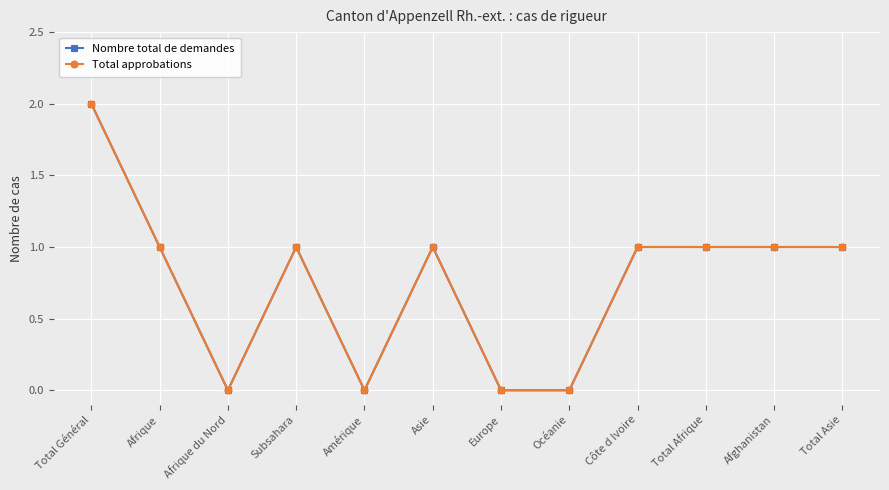

At how many categories does at least one series exceed 0?

8